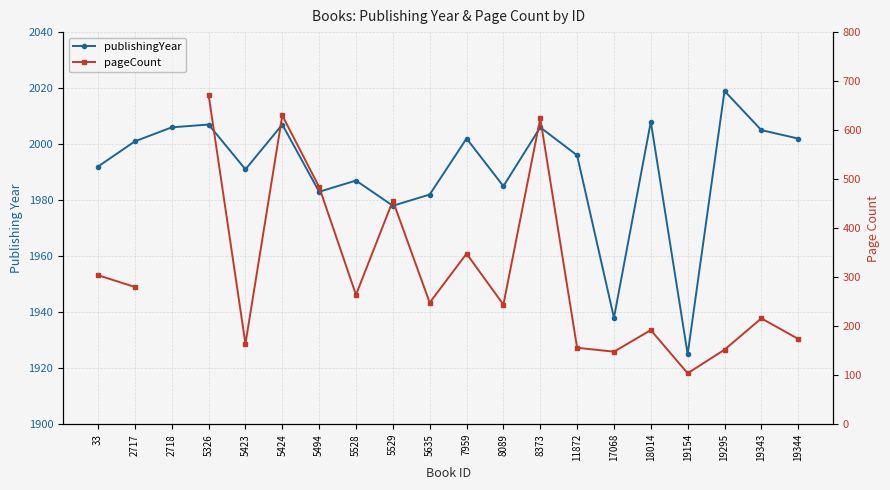

Which category has the highest value across all series?

19295